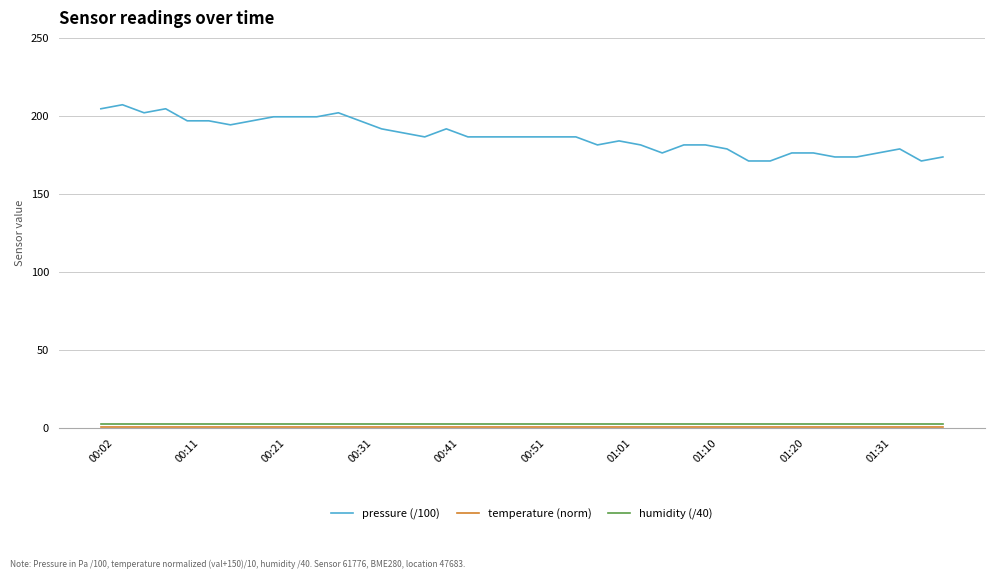

Does the chart display data point markers on the line(s)?

No